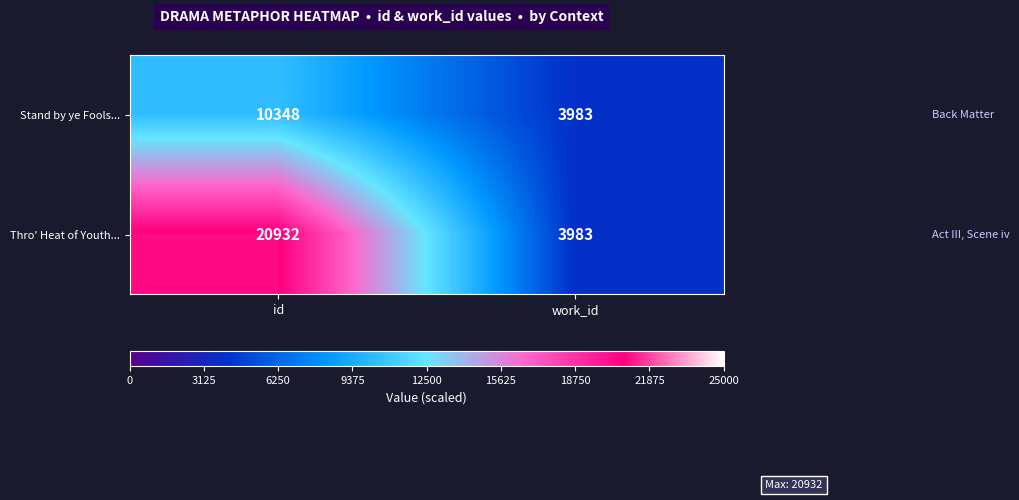

What is the total value across all series at id?

31280